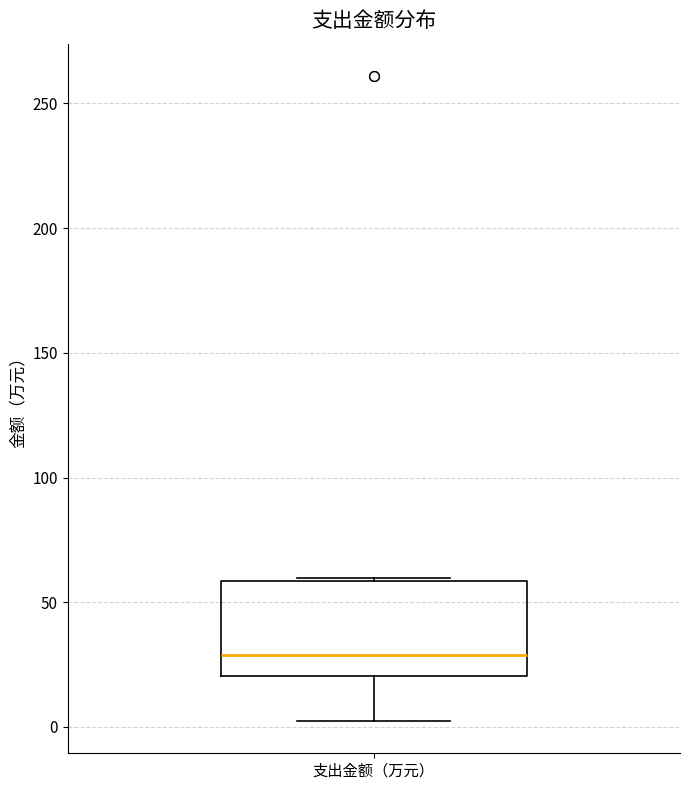

Transcribe this box plot: give where the median line is, the range the box spans, and where the two whiskers end, as read against the y-axis. The values are not printed on the chart, so give them approximately, as read against the axis.

median 30, box 20 to 60, whiskers 0 to 60